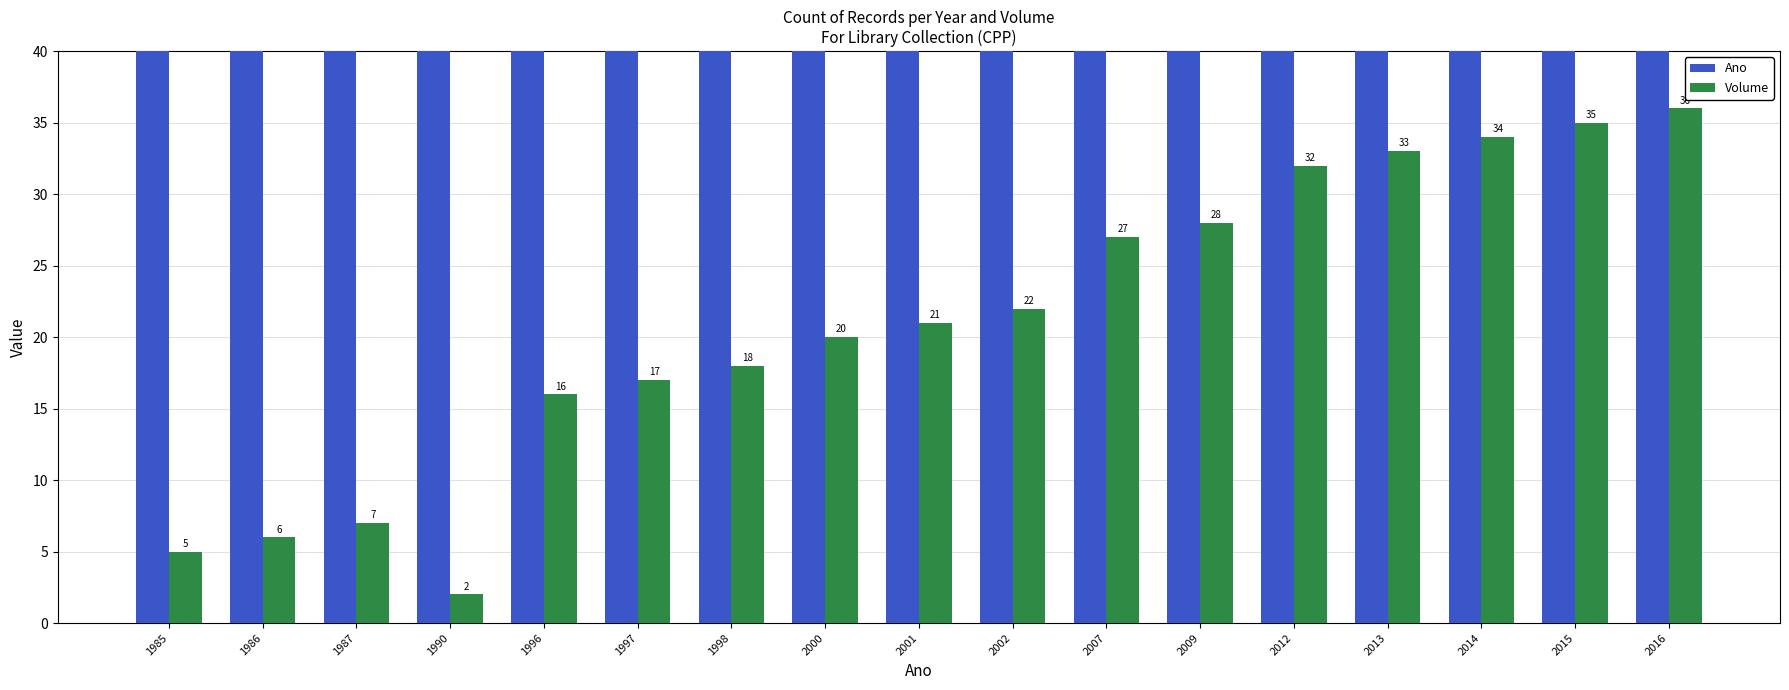

List the series in order of their peak value, lowest first.

Volume, Ano